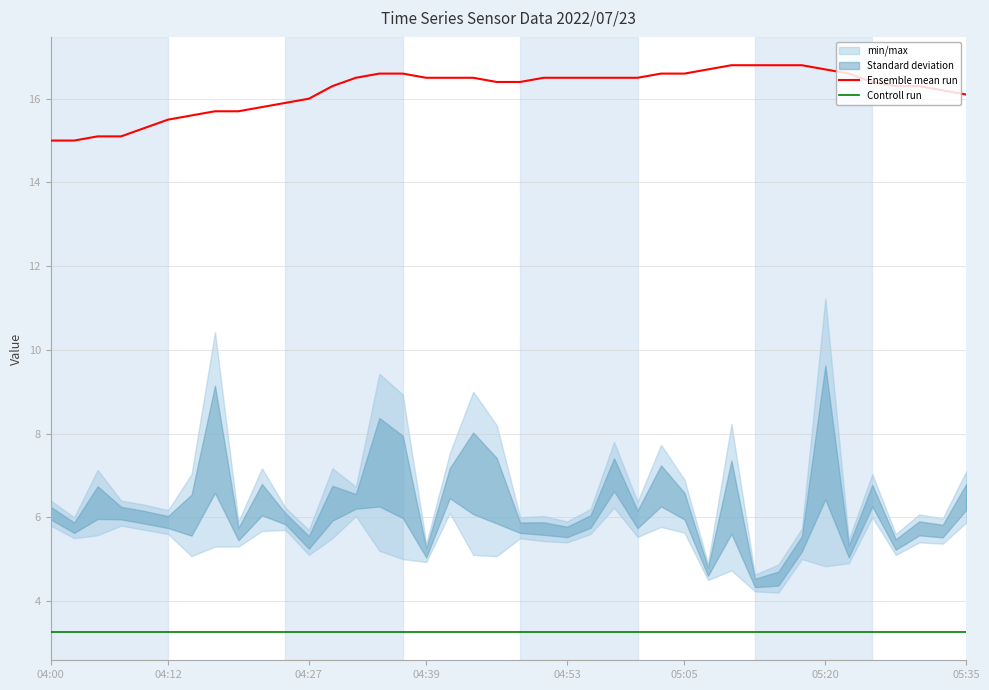

At which category is the sum across all series the highest?

29